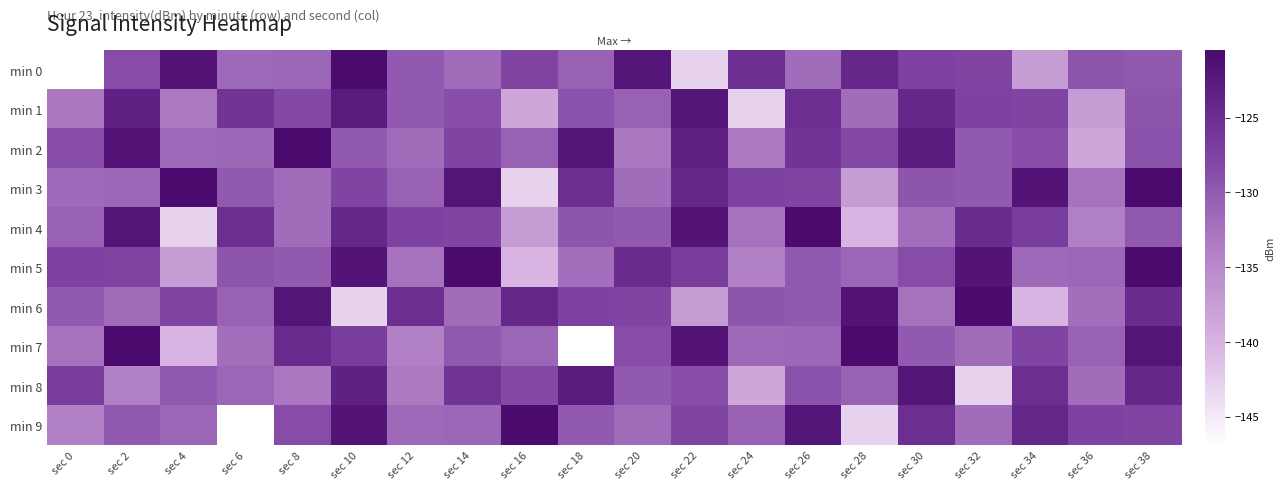

List the series in order of their peak value, highest first.

min 0, min 2, min 3, min 5, min 7, min 9, min 4, min 6, min 1, min 8